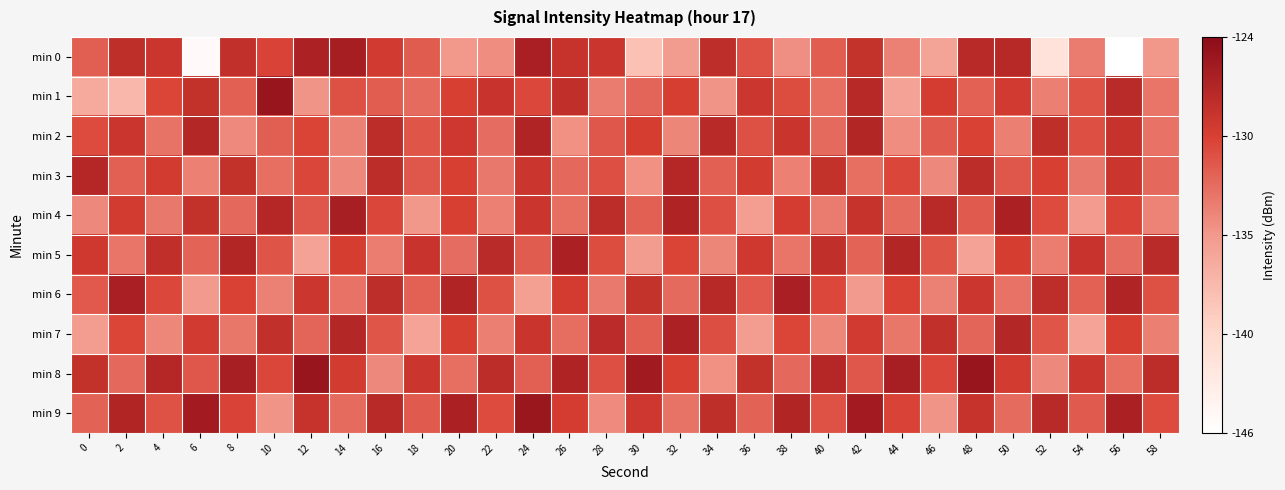

Reading left to right, extract all data points from this chart.

min 0: 0=-131.4	2=-127.8	4=-128.5	6=-145.3	8=-127.9	10=-129.7	12=-126.3	14=-125.9	16=-129.0	18=-131.2	20=-135.0	22=-134.3	24=-126.1	26=-128.2	28=-128.5	30=-138.5	32=-135.3	34=-127.5	36=-130.7	38=-134.4	40=-131.4	42=-128.0	44=-133.6	46=-136.0	48=-127.2	50=-127.1	52=-142.0	54=-133.2	56=-146.0	58=-135.0
min 1: 0=-136.5	2=-137.7	4=-129.9	6=-128.0	8=-131.5	10=-125.0	12=-134.7	14=-130.6	16=-131.3	18=-132.2	20=-129.5	22=-128.3	24=-130.1	26=-127.8	28=-133.2	30=-131.9	32=-129.4	34=-134.7	36=-128.6	38=-130.3	40=-132.5	42=-127.1	44=-135.8	46=-129.2	48=-131.6	50=-128.9	52=-133.4	54=-130.7	56=-127.3	58=-132.8
min 2: 0=-130.2	2=-128.5	4=-132.7	6=-126.9	8=-134.1	10=-131.4	12=-129.8	14=-133.6	16=-127.5	18=-130.9	20=-128.7	22=-132.3	24=-126.6	26=-134.5	28=-131.0	30=-129.3	32=-133.8	34=-127.2	36=-130.6	38=-128.4	40=-132.1	42=-126.8	44=-134.3	46=-131.2	48=-129.6	50=-133.4	52=-127.7	54=-130.5	56=-128.2	58=-132.6
min 3: 0=-127.0	2=-131.5	4=-129.0	6=-133.5	8=-128.0	10=-132.5	12=-130.0	14=-134.0	16=-127.5	18=-131.0	20=-129.5	22=-133.0	24=-128.5	26=-132.0	28=-130.5	30=-134.5	32=-127.0	34=-131.5	36=-129.0	38=-133.5	40=-128.0	42=-132.5	44=-130.0	46=-134.0	48=-127.5	50=-131.0	52=-129.5	54=-133.0	56=-128.5	58=-132.0
min 4: 0=-134.0	2=-129.0	4=-133.0	6=-128.0	8=-132.0	10=-127.0	12=-131.0	14=-126.0	16=-130.0	18=-135.0	20=-129.5	22=-133.5	24=-128.5	26=-132.5	28=-127.5	30=-131.5	32=-126.5	34=-130.5	36=-135.5	38=-129.2	40=-133.2	42=-128.2	44=-132.2	46=-127.2	48=-131.2	50=-126.2	52=-130.2	54=-135.2	56=-129.7	58=-133.7
min 5: 0=-128.8	2=-132.8	4=-127.8	6=-131.8	8=-126.8	10=-130.8	12=-135.8	14=-129.3	16=-133.3	18=-128.3	20=-132.3	22=-127.3	24=-131.3	26=-126.3	28=-130.3	30=-135.3	32=-129.8	34=-133.8	36=-128.8	38=-132.8	40=-127.8	42=-131.8	44=-126.8	46=-130.8	48=-135.8	50=-129.3	52=-133.3	54=-128.3	56=-132.3	58=-127.3
min 6: 0=-131.1	2=-126.1	4=-130.1	6=-135.1	8=-129.6	10=-133.6	12=-128.6	14=-132.6	16=-127.6	18=-131.6	20=-126.6	22=-130.6	24=-135.6	26=-129.1	28=-133.1	30=-128.1	32=-132.1	34=-127.1	36=-131.1	38=-126.1	40=-130.1	42=-135.1	44=-129.6	46=-133.6	48=-128.6	50=-132.6	52=-127.6	54=-131.6	56=-126.6	58=-130.6
min 7: 0=-135.4	2=-129.9	4=-133.9	6=-128.9	8=-132.9	10=-127.9	12=-131.9	14=-126.9	16=-130.9	18=-135.9	20=-129.4	22=-133.4	24=-128.4	26=-132.4	28=-127.4	30=-131.4	32=-126.4	34=-130.4	36=-135.4	38=-129.9	40=-133.9	42=-128.9	44=-132.9	46=-127.9	48=-131.9	50=-126.9	52=-130.9	54=-135.9	56=-129.4	58=-133.4
min 8: 0=-128.0	2=-132.0	4=-127.0	6=-131.0	8=-126.0	10=-130.0	12=-125.0	14=-129.0	16=-134.0	18=-128.5	20=-132.5	22=-127.5	24=-131.5	26=-126.5	28=-130.5	30=-125.5	32=-129.5	34=-134.5	36=-128.0	38=-132.0	40=-127.0	42=-131.0	44=-126.0	46=-130.0	48=-125.0	50=-129.0	52=-134.0	54=-128.5	56=-132.5	58=-127.5
min 9: 0=-131.7	2=-126.7	4=-130.7	6=-125.7	8=-129.7	10=-134.7	12=-128.2	14=-132.2	16=-127.2	18=-131.2	20=-126.2	22=-130.2	24=-125.2	26=-129.2	28=-134.2	30=-128.7	32=-132.7	34=-127.7	36=-131.7	38=-126.7	40=-130.7	42=-125.7	44=-129.7	46=-134.7	48=-128.2	50=-132.2	52=-127.2	54=-131.2	56=-126.2	58=-130.2